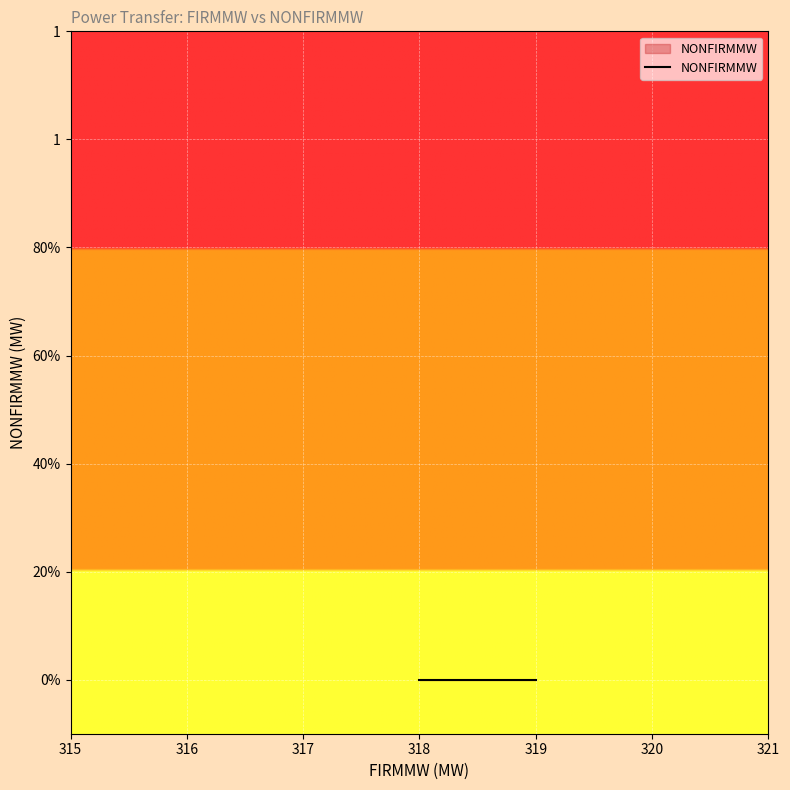

True or false: NONFIRMMW and FIRMMW intersect in this chart.

False